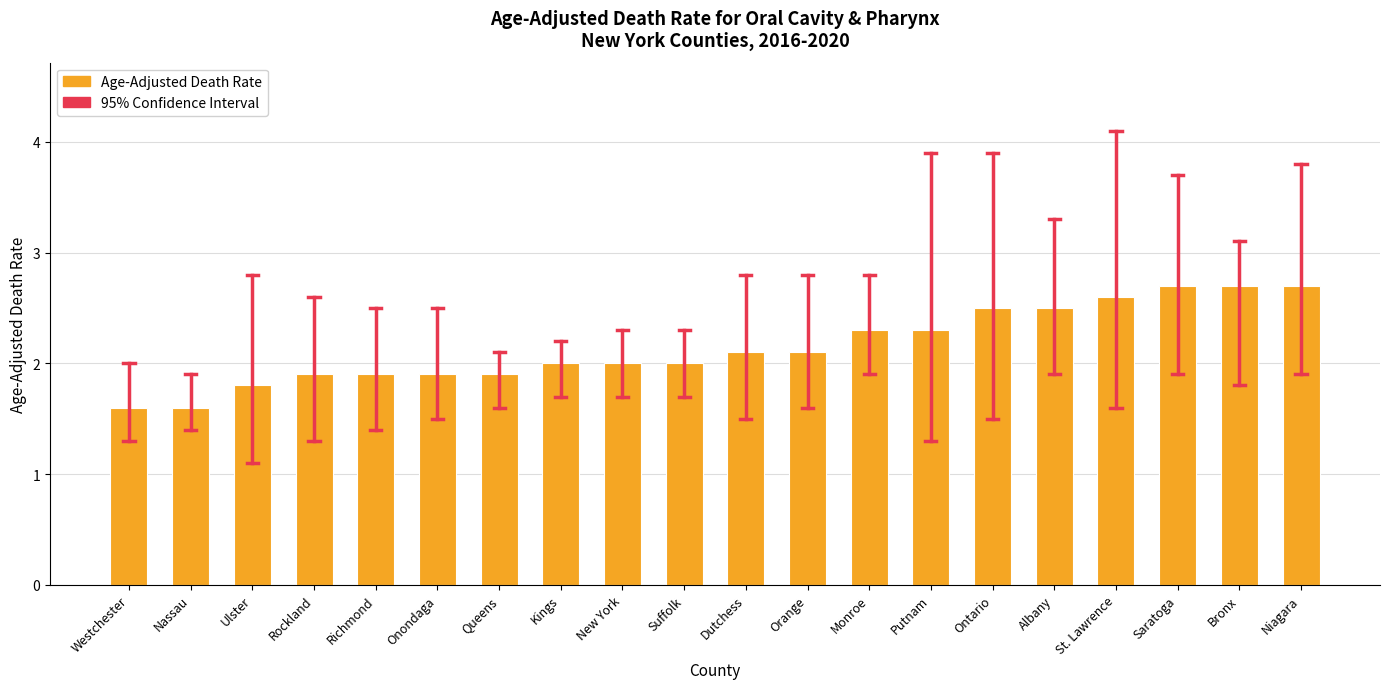

The value at Suffolk is 2.0. True or false?

True